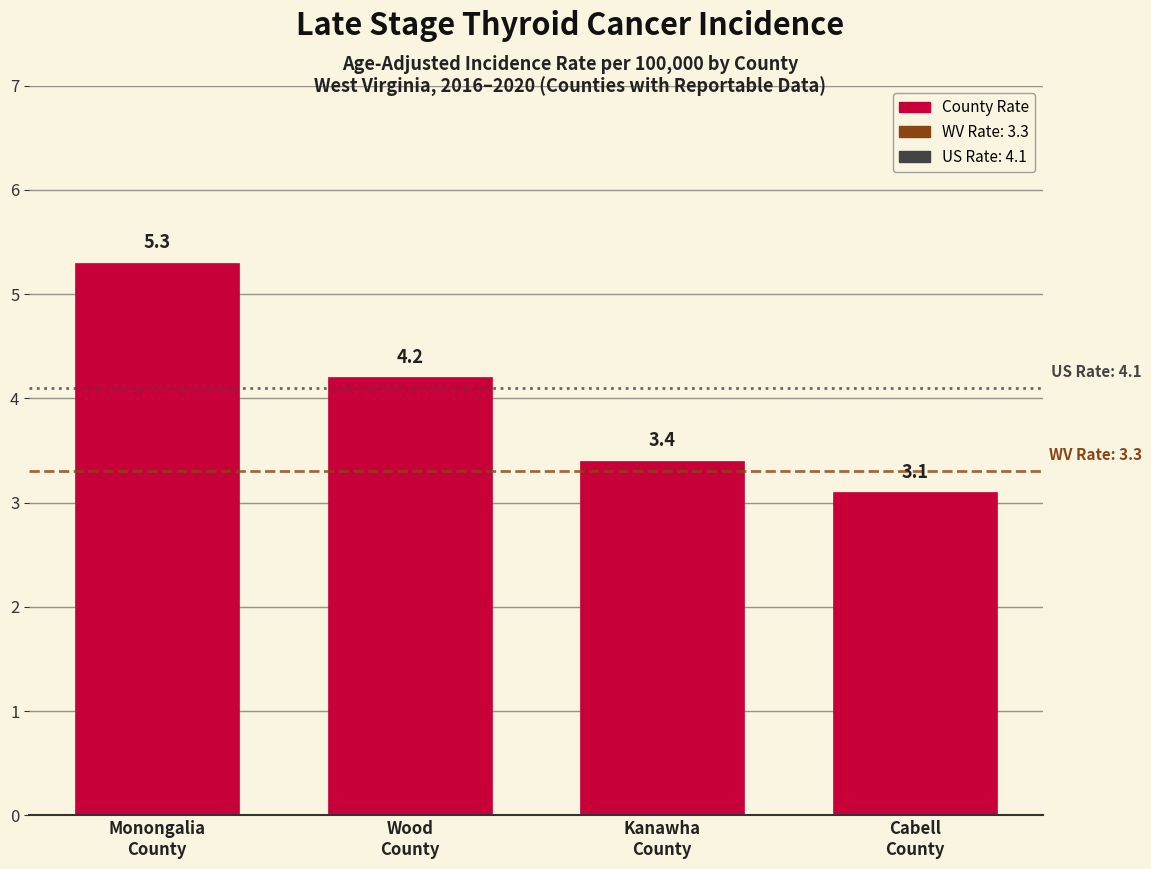

Reading left to right, list all the values displayed in this chart.

5.3	4.2	3.4	3.1